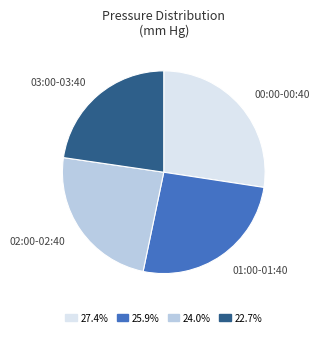

Which has a higher value, 00:00-00:40 or 03:00-03:40?

00:00-00:40